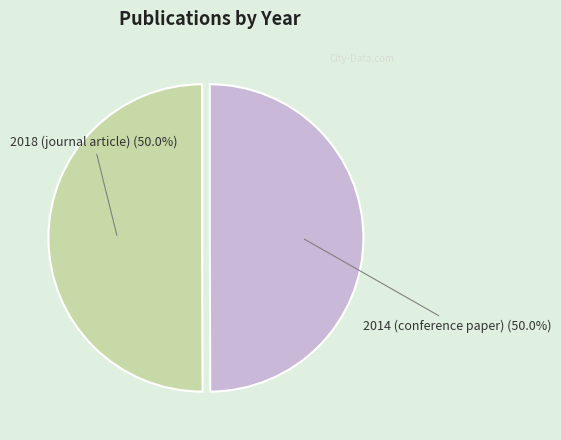

What portion of the pie excludes 2018 (journal article) (50.0%)?

50.0%